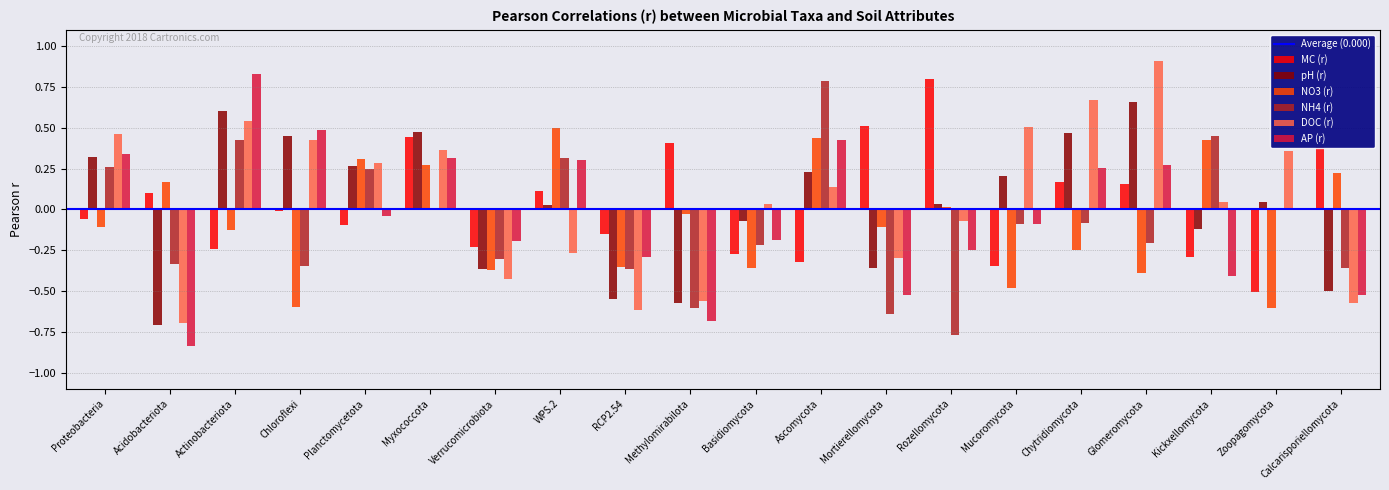

Which category has the highest value across all series?

Glomeromycota